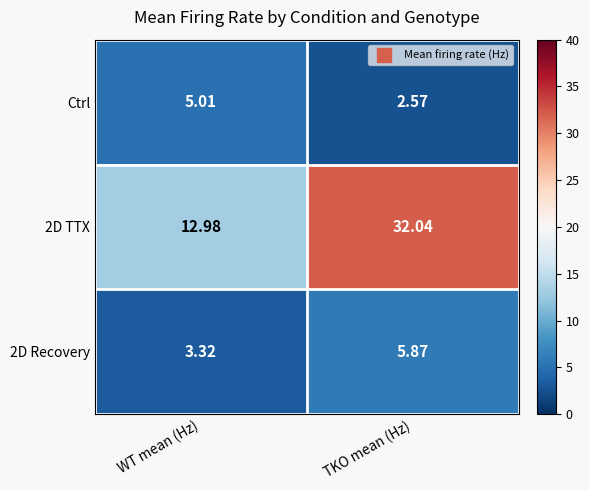

What is the total value across all series at TKO mean (Hz)?

40.5